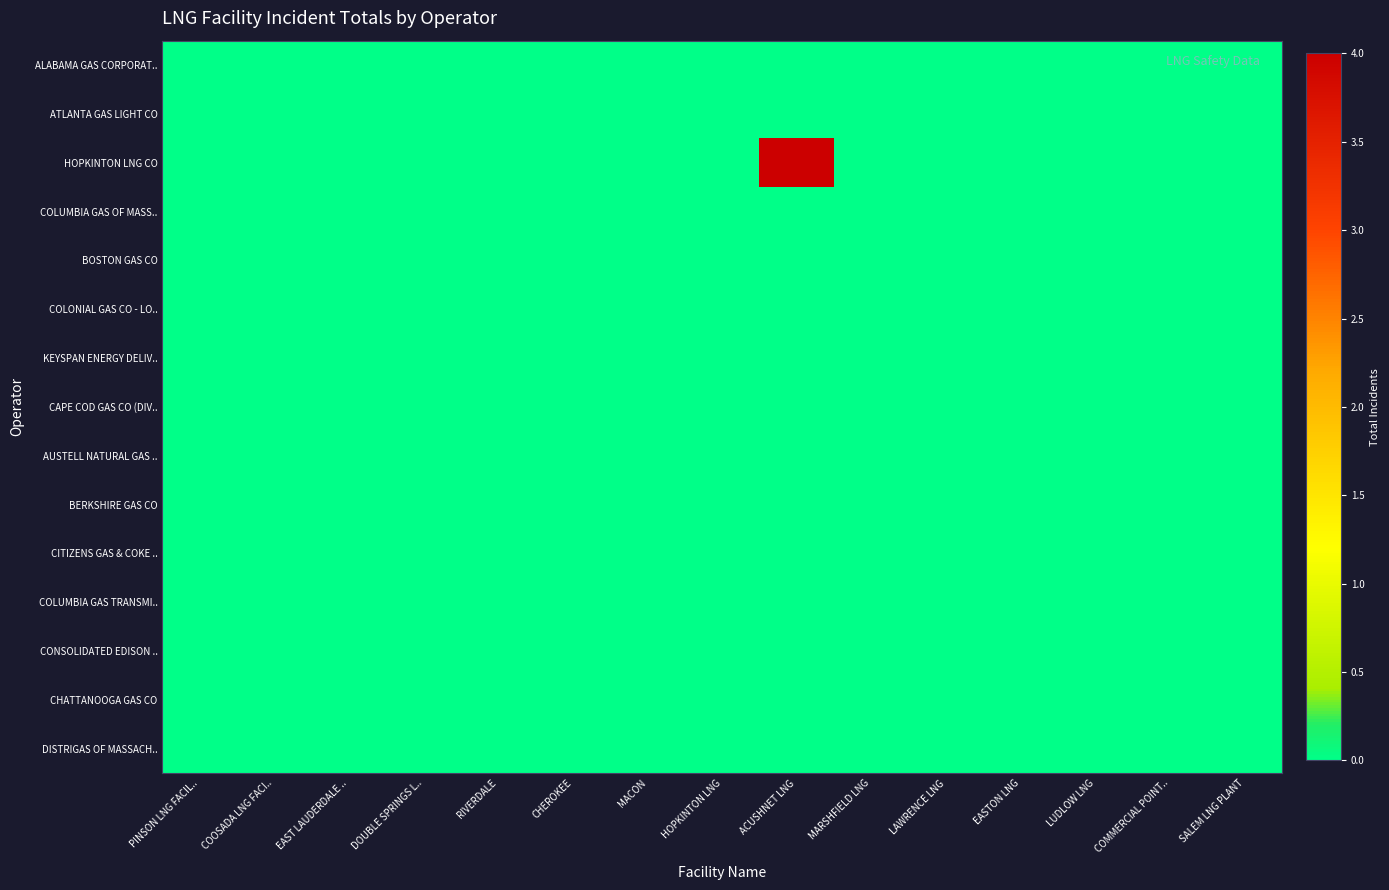

Reading left to right, transcribe all the data shown in this chart.

ALABAMA GAS CORPORAT..: PINSON LNG FACIL..=0	COOSADA LNG FACI..=0	EAST LAUDERDALE ..=0	DOUBLE SPRINGS L..=0	RIVERDALE=0	CHEROKEE=0	MACON=0	HOPKINTON LNG=0	ACUSHNET LNG=0	MARSHFIELD LNG=0	LAWRENCE LNG=0	EASTON LNG=0	LUDLOW LNG=0	COMMERCIAL POINT..=0	SALEM LNG PLANT=0
ATLANTA GAS LIGHT CO: PINSON LNG FACIL..=0	COOSADA LNG FACI..=0	EAST LAUDERDALE ..=0	DOUBLE SPRINGS L..=0	RIVERDALE=0	CHEROKEE=0	MACON=0	HOPKINTON LNG=0	ACUSHNET LNG=0	MARSHFIELD LNG=0	LAWRENCE LNG=0	EASTON LNG=0	LUDLOW LNG=0	COMMERCIAL POINT..=0	SALEM LNG PLANT=0
HOPKINTON LNG CO: PINSON LNG FACIL..=0	COOSADA LNG FACI..=0	EAST LAUDERDALE ..=0	DOUBLE SPRINGS L..=0	RIVERDALE=0	CHEROKEE=0	MACON=0	HOPKINTON LNG=0	ACUSHNET LNG=4	MARSHFIELD LNG=0	LAWRENCE LNG=0	EASTON LNG=0	LUDLOW LNG=0	COMMERCIAL POINT..=0	SALEM LNG PLANT=0
COLUMBIA GAS OF MASS..: PINSON LNG FACIL..=0	COOSADA LNG FACI..=0	EAST LAUDERDALE ..=0	DOUBLE SPRINGS L..=0	RIVERDALE=0	CHEROKEE=0	MACON=0	HOPKINTON LNG=0	ACUSHNET LNG=0	MARSHFIELD LNG=0	LAWRENCE LNG=0	EASTON LNG=0	LUDLOW LNG=0	COMMERCIAL POINT..=0	SALEM LNG PLANT=0
BOSTON GAS CO: PINSON LNG FACIL..=0	COOSADA LNG FACI..=0	EAST LAUDERDALE ..=0	DOUBLE SPRINGS L..=0	RIVERDALE=0	CHEROKEE=0	MACON=0	HOPKINTON LNG=0	ACUSHNET LNG=0	MARSHFIELD LNG=0	LAWRENCE LNG=0	EASTON LNG=0	LUDLOW LNG=0	COMMERCIAL POINT..=0	SALEM LNG PLANT=0
COLONIAL GAS CO - LO..: PINSON LNG FACIL..=0	COOSADA LNG FACI..=0	EAST LAUDERDALE ..=0	DOUBLE SPRINGS L..=0	RIVERDALE=0	CHEROKEE=0	MACON=0	HOPKINTON LNG=0	ACUSHNET LNG=0	MARSHFIELD LNG=0	LAWRENCE LNG=0	EASTON LNG=0	LUDLOW LNG=0	COMMERCIAL POINT..=0	SALEM LNG PLANT=0
KEYSPAN ENERGY DELIV..: PINSON LNG FACIL..=0	COOSADA LNG FACI..=0	EAST LAUDERDALE ..=0	DOUBLE SPRINGS L..=0	RIVERDALE=0	CHEROKEE=0	MACON=0	HOPKINTON LNG=0	ACUSHNET LNG=0	MARSHFIELD LNG=0	LAWRENCE LNG=0	EASTON LNG=0	LUDLOW LNG=0	COMMERCIAL POINT..=0	SALEM LNG PLANT=0
CAPE COD GAS CO (DIV..: PINSON LNG FACIL..=0	COOSADA LNG FACI..=0	EAST LAUDERDALE ..=0	DOUBLE SPRINGS L..=0	RIVERDALE=0	CHEROKEE=0	MACON=0	HOPKINTON LNG=0	ACUSHNET LNG=0	MARSHFIELD LNG=0	LAWRENCE LNG=0	EASTON LNG=0	LUDLOW LNG=0	COMMERCIAL POINT..=0	SALEM LNG PLANT=0
AUSTELL NATURAL GAS ..: PINSON LNG FACIL..=0	COOSADA LNG FACI..=0	EAST LAUDERDALE ..=0	DOUBLE SPRINGS L..=0	RIVERDALE=0	CHEROKEE=0	MACON=0	HOPKINTON LNG=0	ACUSHNET LNG=0	MARSHFIELD LNG=0	LAWRENCE LNG=0	EASTON LNG=0	LUDLOW LNG=0	COMMERCIAL POINT..=0	SALEM LNG PLANT=0
BERKSHIRE GAS CO: PINSON LNG FACIL..=0	COOSADA LNG FACI..=0	EAST LAUDERDALE ..=0	DOUBLE SPRINGS L..=0	RIVERDALE=0	CHEROKEE=0	MACON=0	HOPKINTON LNG=0	ACUSHNET LNG=0	MARSHFIELD LNG=0	LAWRENCE LNG=0	EASTON LNG=0	LUDLOW LNG=0	COMMERCIAL POINT..=0	SALEM LNG PLANT=0
CITIZENS GAS & COKE ..: PINSON LNG FACIL..=0	COOSADA LNG FACI..=0	EAST LAUDERDALE ..=0	DOUBLE SPRINGS L..=0	RIVERDALE=0	CHEROKEE=0	MACON=0	HOPKINTON LNG=0	ACUSHNET LNG=0	MARSHFIELD LNG=0	LAWRENCE LNG=0	EASTON LNG=0	LUDLOW LNG=0	COMMERCIAL POINT..=0	SALEM LNG PLANT=0
COLUMBIA GAS TRANSMI..: PINSON LNG FACIL..=0	COOSADA LNG FACI..=0	EAST LAUDERDALE ..=0	DOUBLE SPRINGS L..=0	RIVERDALE=0	CHEROKEE=0	MACON=0	HOPKINTON LNG=0	ACUSHNET LNG=0	MARSHFIELD LNG=0	LAWRENCE LNG=0	EASTON LNG=0	LUDLOW LNG=0	COMMERCIAL POINT..=0	SALEM LNG PLANT=0
CONSOLIDATED EDISON ..: PINSON LNG FACIL..=0	COOSADA LNG FACI..=0	EAST LAUDERDALE ..=0	DOUBLE SPRINGS L..=0	RIVERDALE=0	CHEROKEE=0	MACON=0	HOPKINTON LNG=0	ACUSHNET LNG=0	MARSHFIELD LNG=0	LAWRENCE LNG=0	EASTON LNG=0	LUDLOW LNG=0	COMMERCIAL POINT..=0	SALEM LNG PLANT=0
CHATTANOOGA GAS CO: PINSON LNG FACIL..=0	COOSADA LNG FACI..=0	EAST LAUDERDALE ..=0	DOUBLE SPRINGS L..=0	RIVERDALE=0	CHEROKEE=0	MACON=0	HOPKINTON LNG=0	ACUSHNET LNG=0	MARSHFIELD LNG=0	LAWRENCE LNG=0	EASTON LNG=0	LUDLOW LNG=0	COMMERCIAL POINT..=0	SALEM LNG PLANT=0
DISTRIGAS OF MASSACH..: PINSON LNG FACIL..=0	COOSADA LNG FACI..=0	EAST LAUDERDALE ..=0	DOUBLE SPRINGS L..=0	RIVERDALE=0	CHEROKEE=0	MACON=0	HOPKINTON LNG=0	ACUSHNET LNG=0	MARSHFIELD LNG=0	LAWRENCE LNG=0	EASTON LNG=0	LUDLOW LNG=0	COMMERCIAL POINT..=0	SALEM LNG PLANT=0